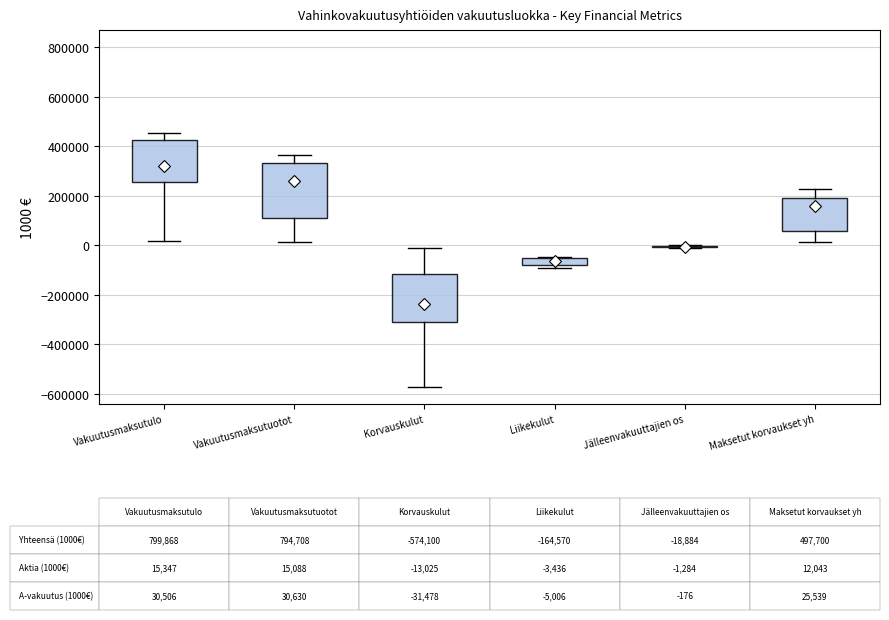

Which box is the tallest, from its lower edge to its upper edge?

Vakuutusmaksutuotot